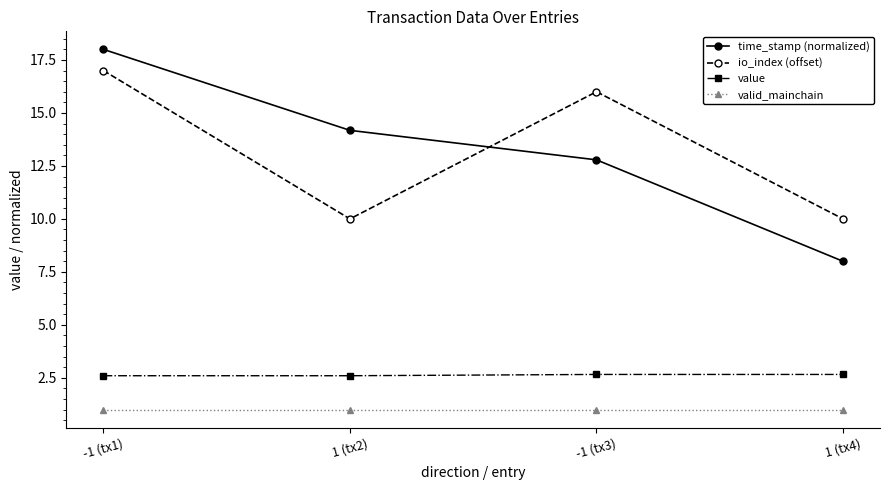

Between -1 (tx1) and 1 (tx4), which series saw the biggest shift?

time_stamp (normalized)